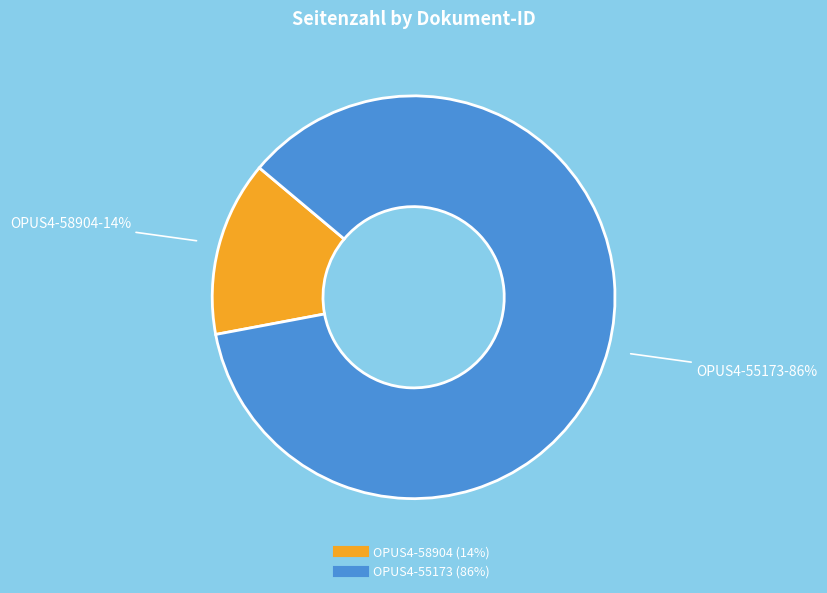

To the nearest percent, what portion does OPUS4-55173 represent?

86%